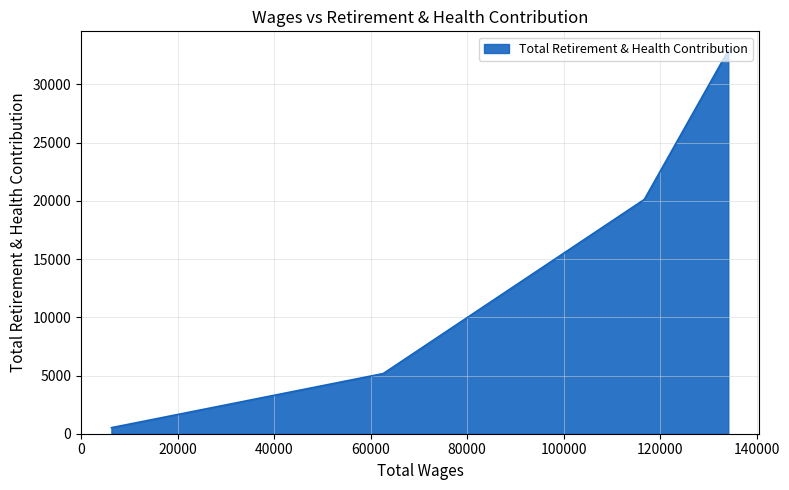

What is the average value?

14682